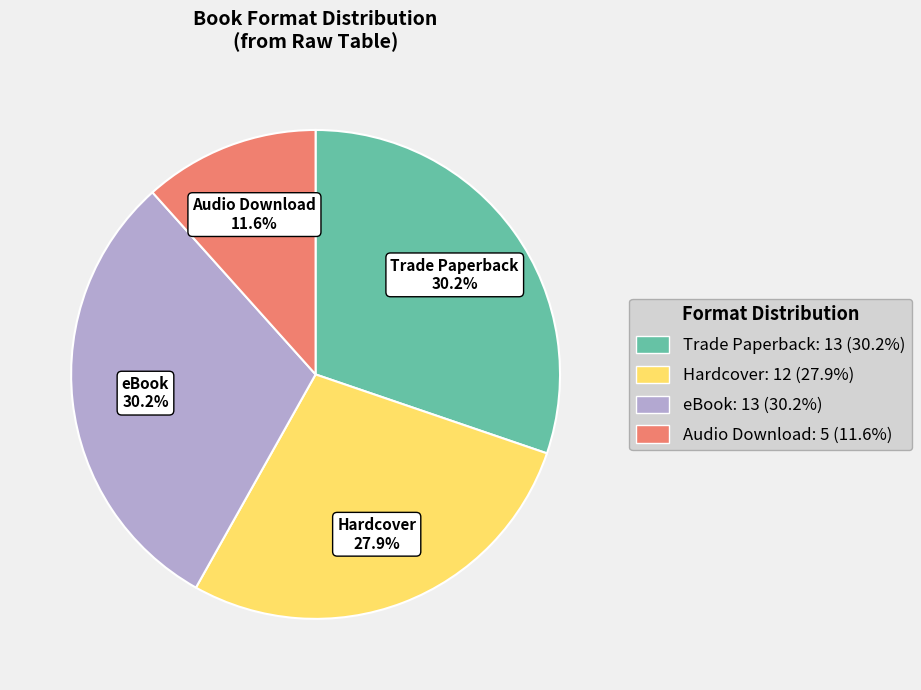

To the nearest percent, what is the difference between the Audio Download and Hardcover slice percentages?

16%